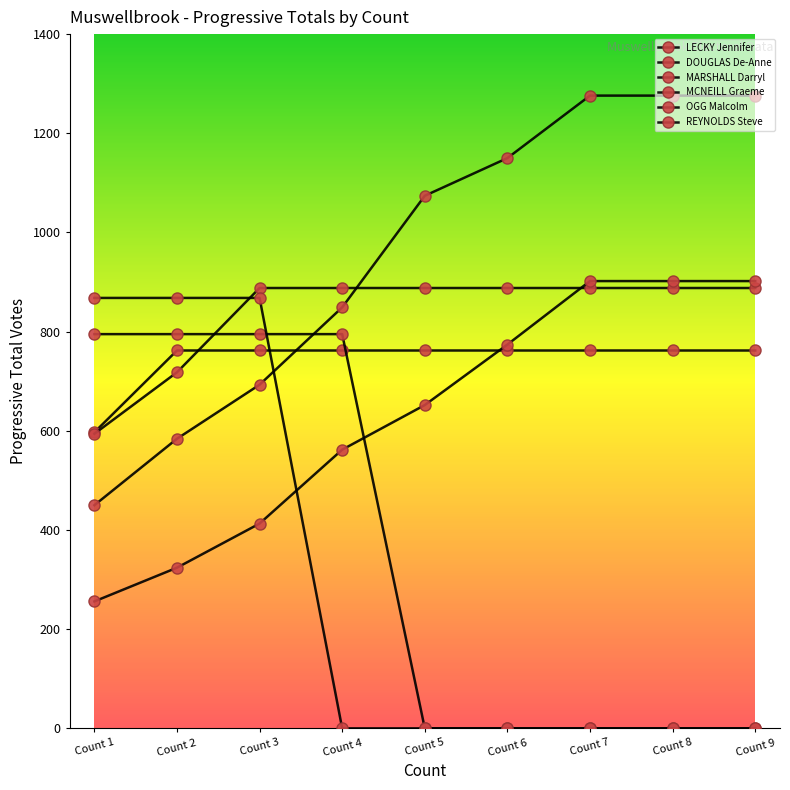

How many categories are shown in the chart?

9